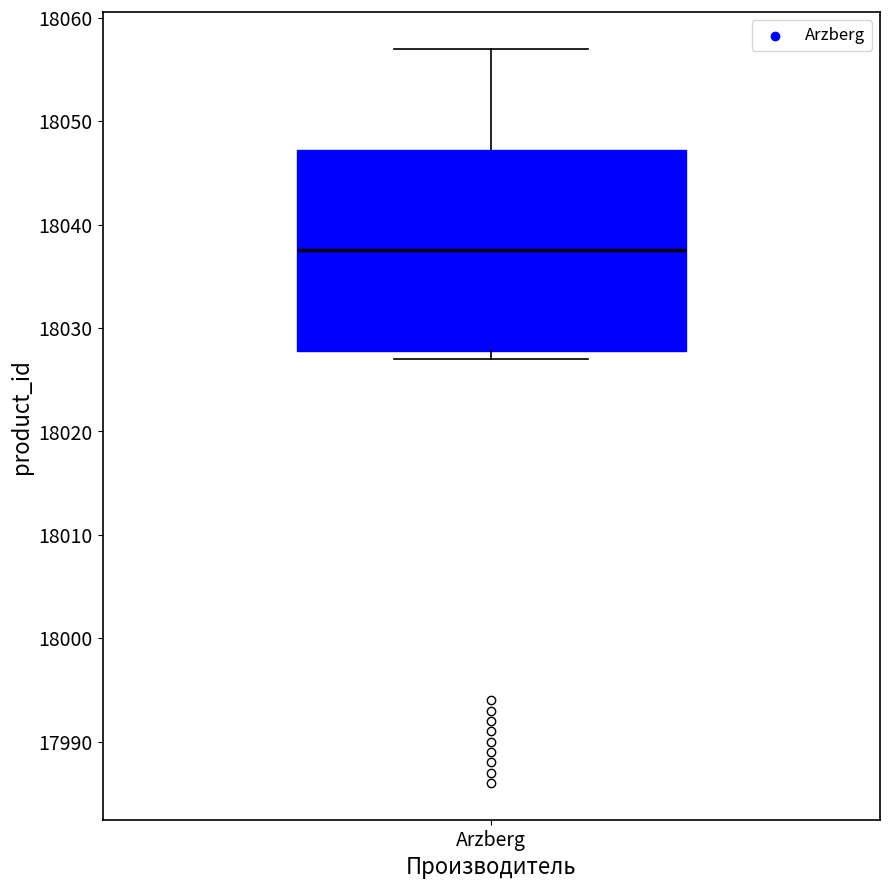

Where does the median line of the box for Arzberg sit on the y-axis? The values are not printed on the chart, so give them approximately, as read against the axis.

18038